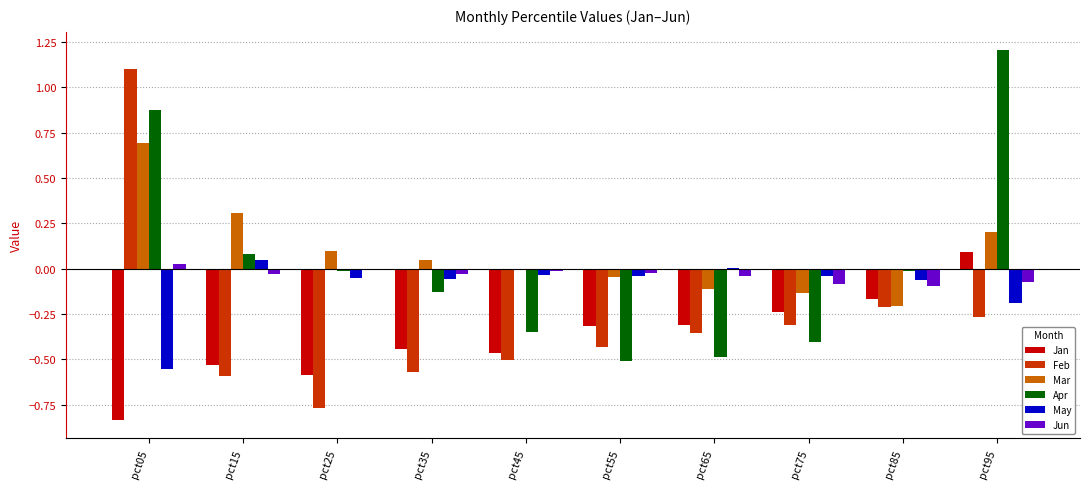

Which series has the largest range (max minus min)?

Feb